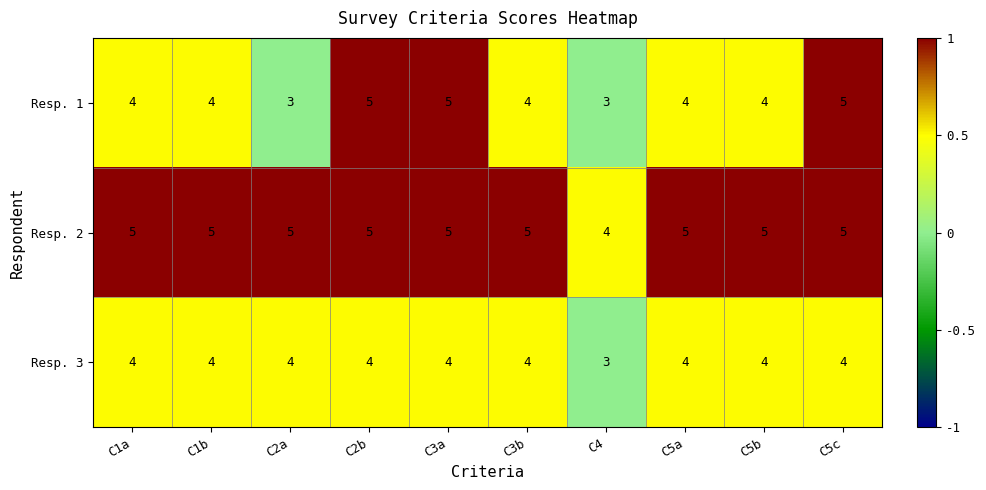

The value of Resp. 2 at C5b is 2. True or false?

False